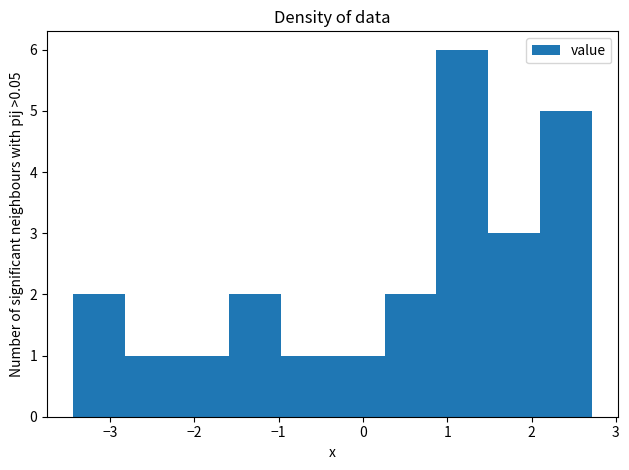

Which range on the x-axis has the tallest bar?

0.9 to 1.5